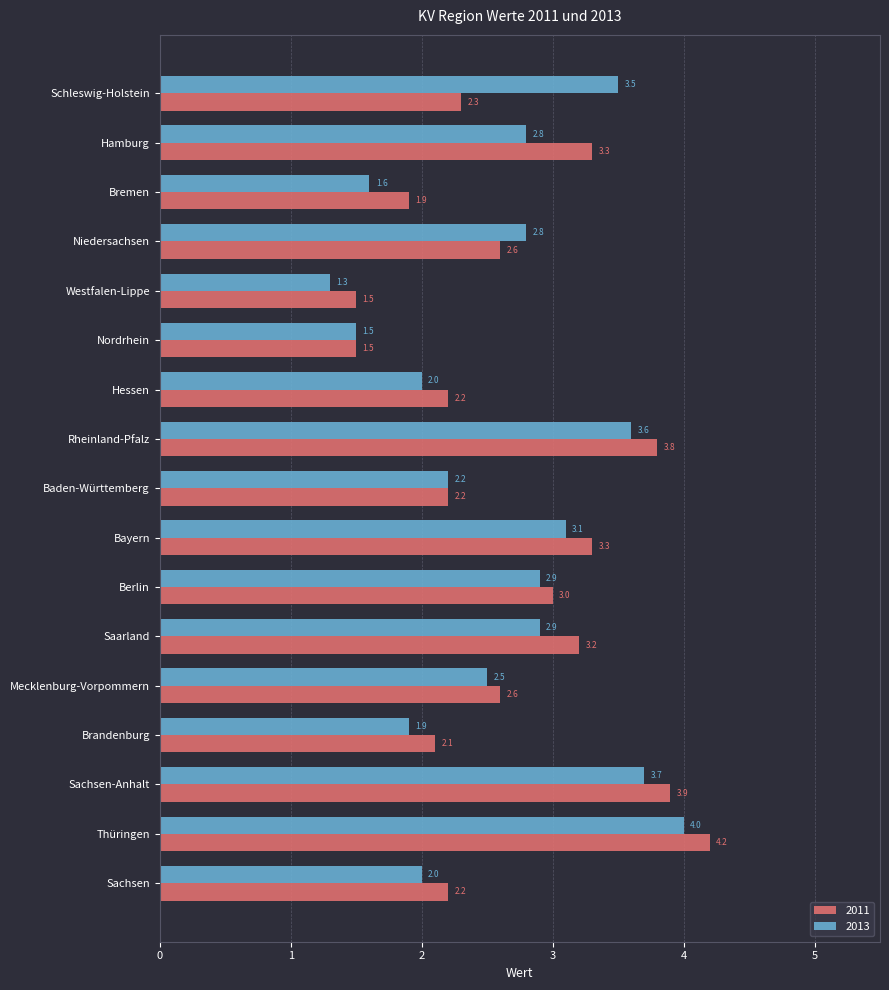

What is the difference between the 2013 values at Hessen and Bremen?

0.4